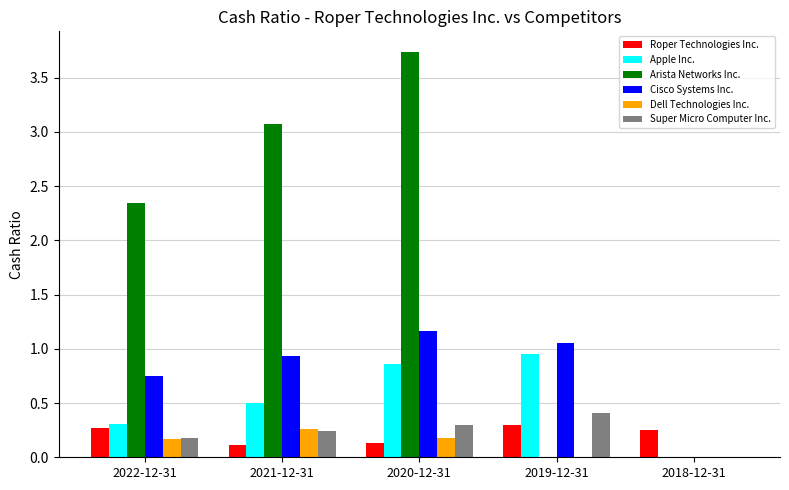

At which label does Arista Networks Inc. reach its peak?

2020-12-31